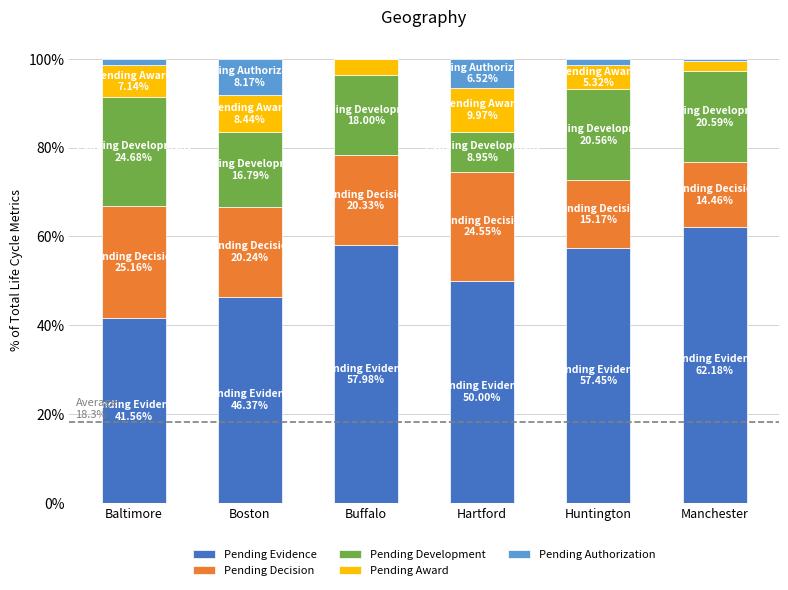

What are all the series names shown in the legend?

Pending Evidence, Pending Decision, Pending Development, Pending Award, Pending Authorization